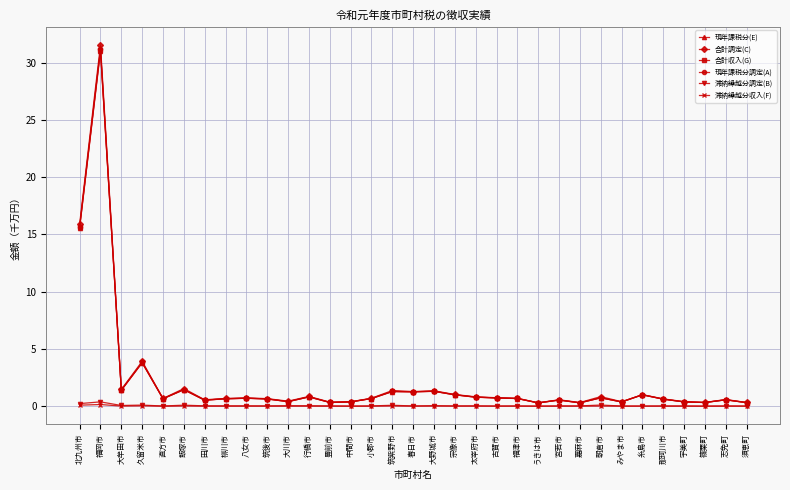

True or false: 合計収入(G) has a value of 47.9 at 福岡市.

False